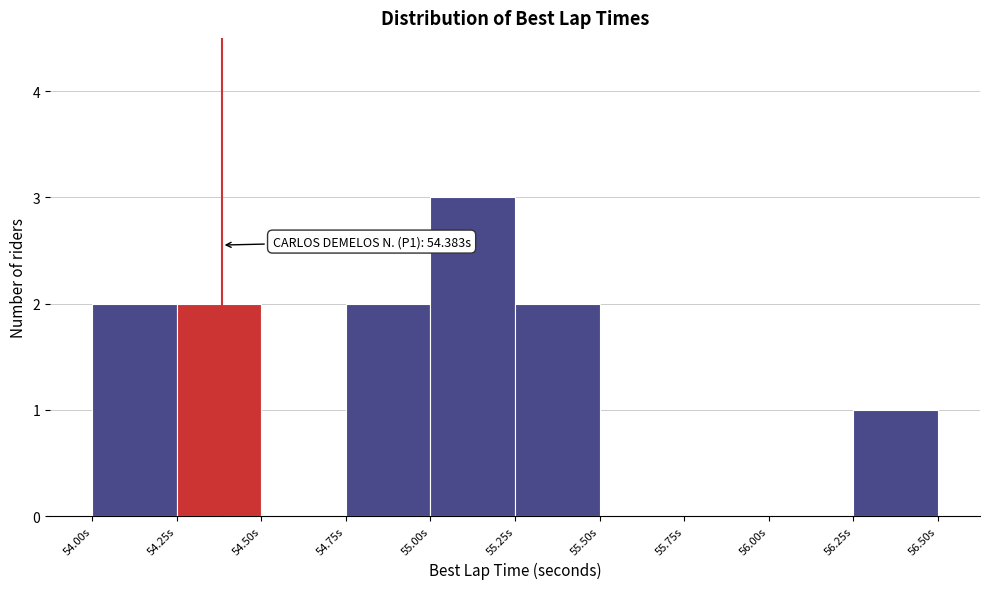

Over which range of the x-axis is the bar tallest?

55.00 to 55.25